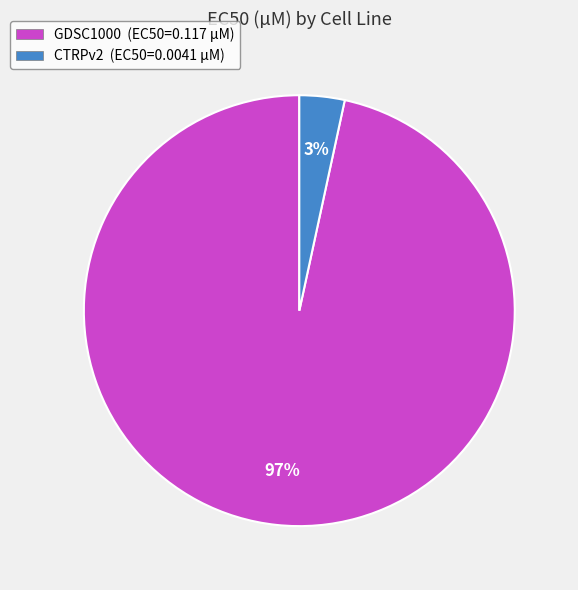

What is the largest slice in the pie chart?

GDSC1000